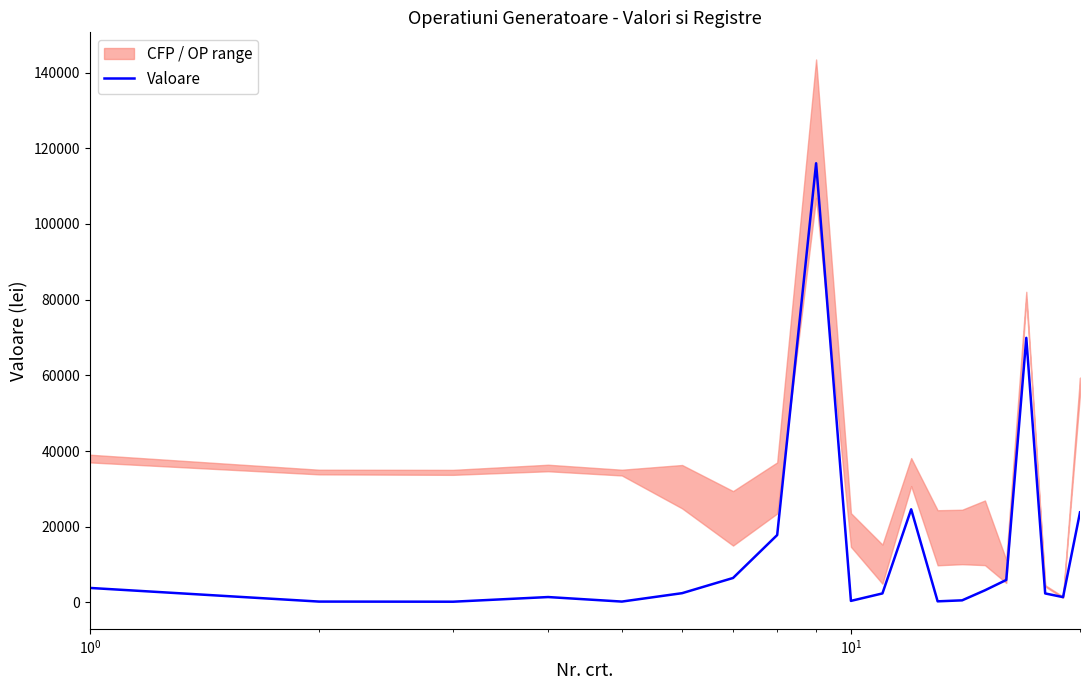

What is the highest value of the Valoare series?

116026.7